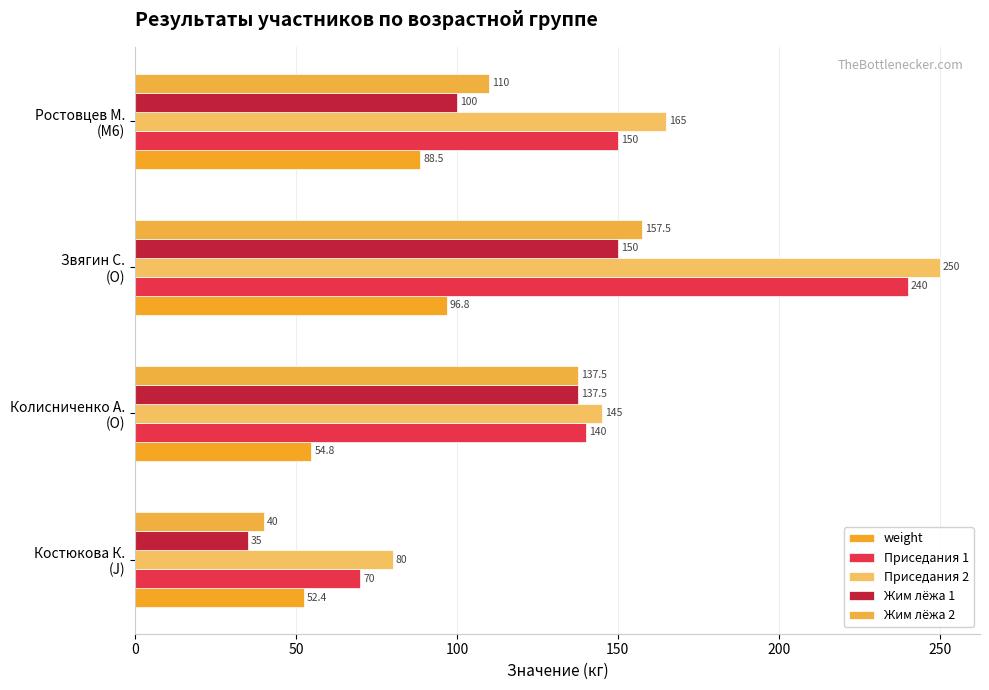

At how many categories does at least one series exceed 102?

3